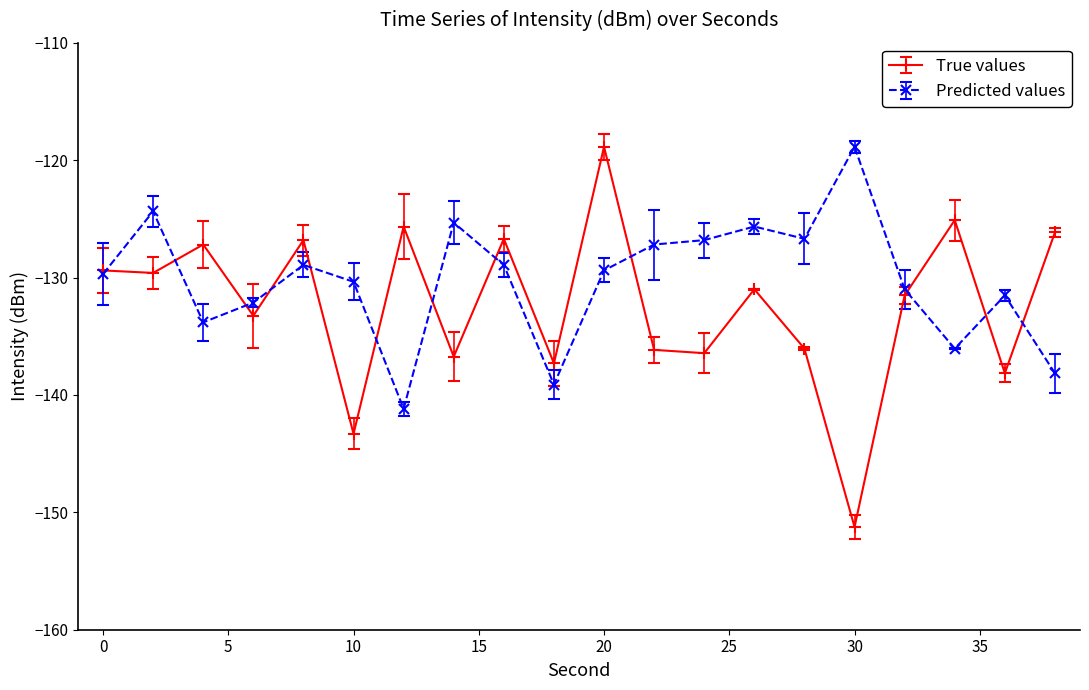

Which series has the widest spread of values?

True values